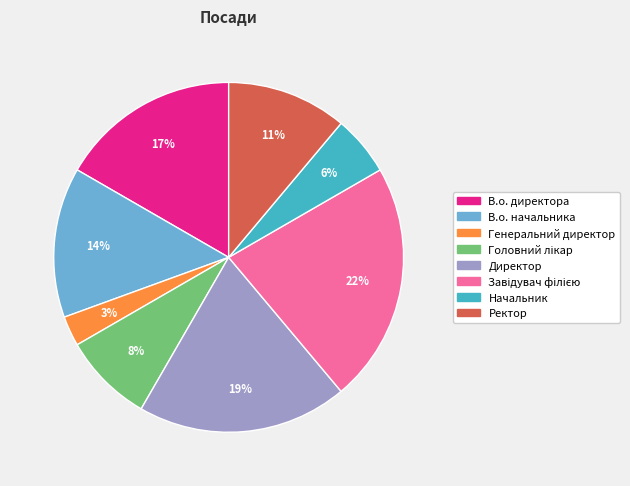

To the nearest percent, what is the combined percentage of Начальник and Директор?

25%